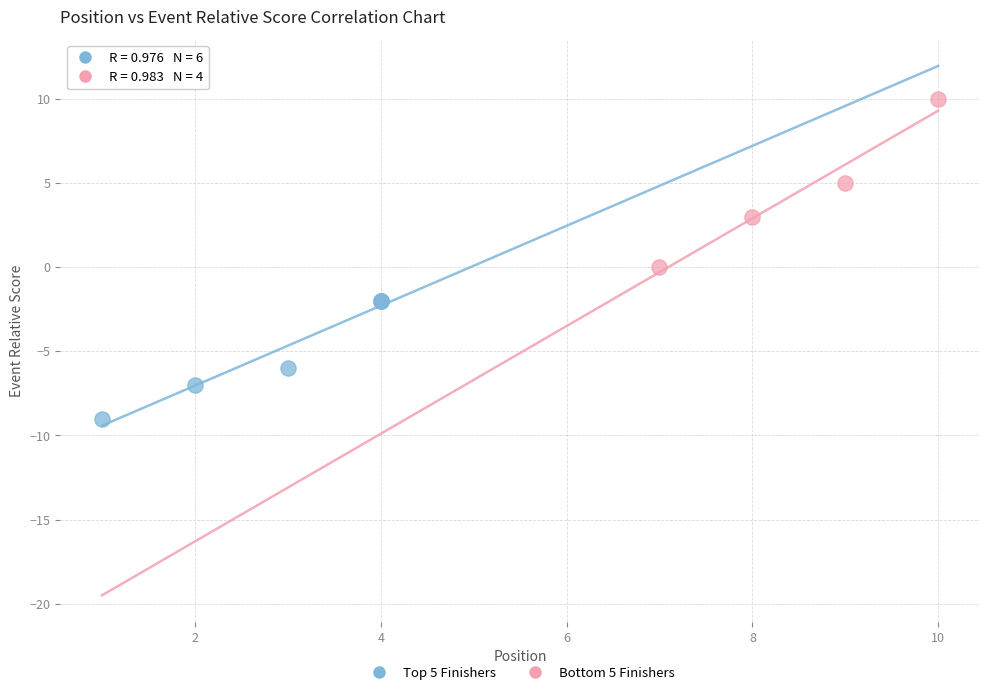

What are all the series names shown in the legend?

Top 5 Finishers, Bottom 5 Finishers